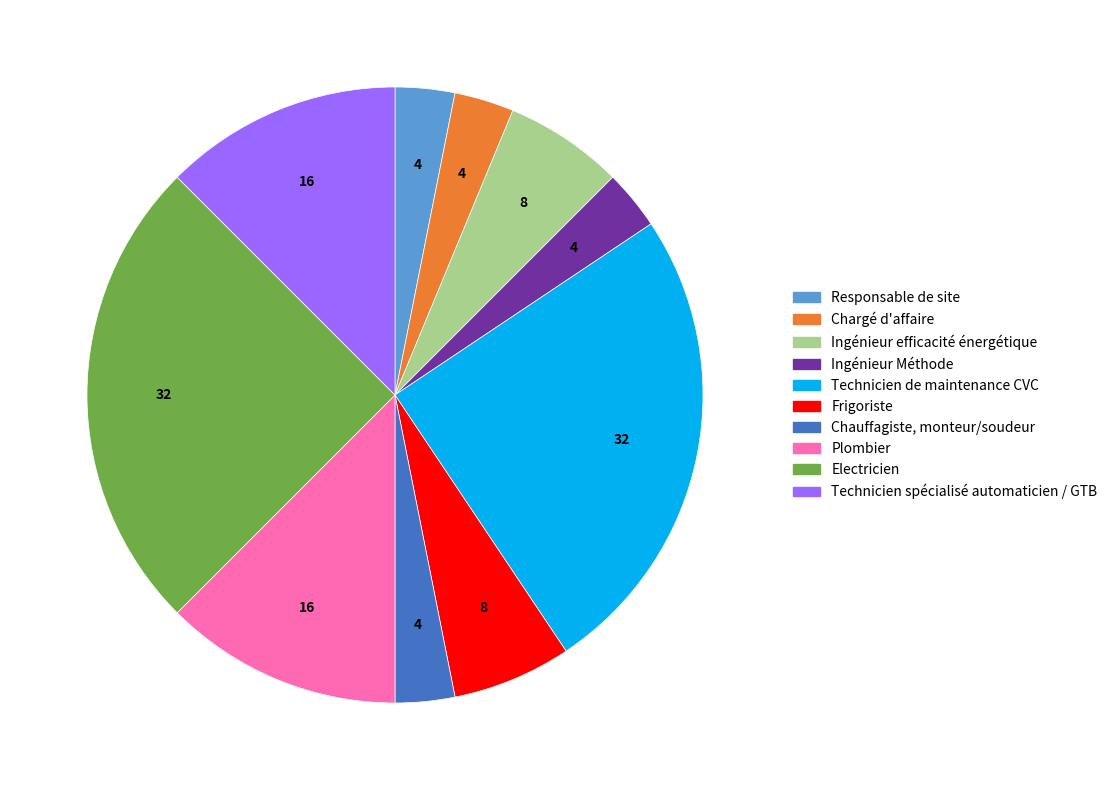

How many segments does this pie chart have?

10